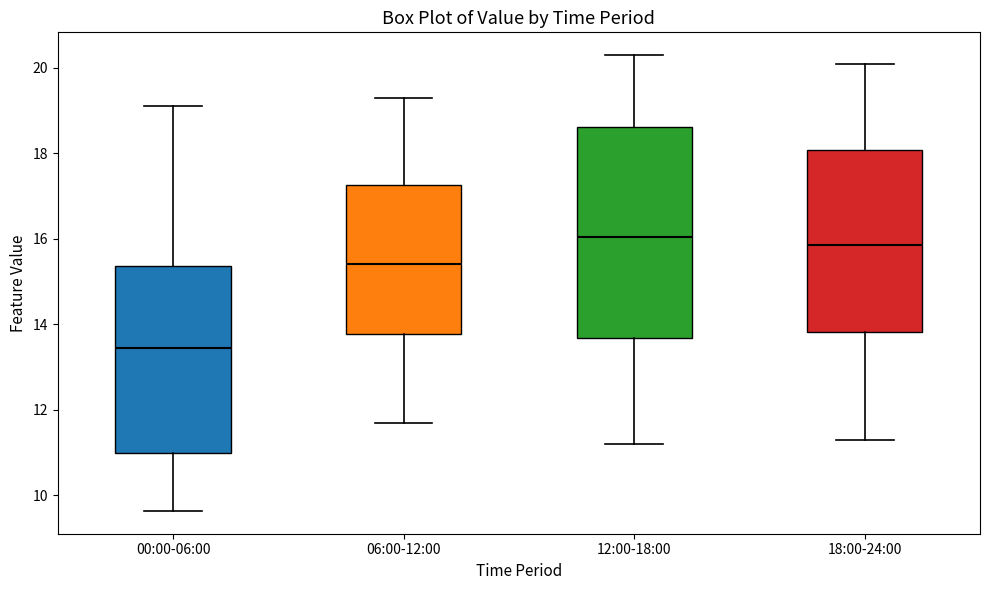

Reading left to right, read every box against the y-axis: the position of its median line, the range the box covers, and the ends of its whiskers. The values are not printed on the chart, so give them approximately, as read against the axis.

00:00-06:00: median 13.4, box 11.0 to 15.4, whiskers 9.6 to 19.2
06:00-12:00: median 15.4, box 13.8 to 17.2, whiskers 11.8 to 19.4
12:00-18:00: median 16.0, box 13.6 to 18.6, whiskers 11.2 to 20.4
18:00-24:00: median 15.8, box 13.8 to 18.0, whiskers 11.4 to 20.2